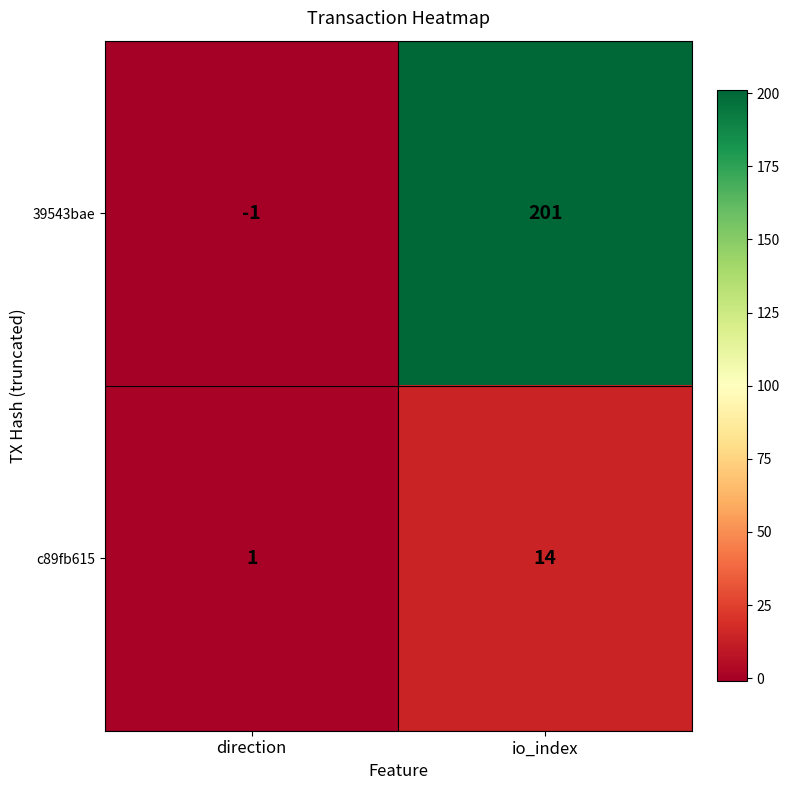

Where is c89fb615 nearest to the value 7?

direction